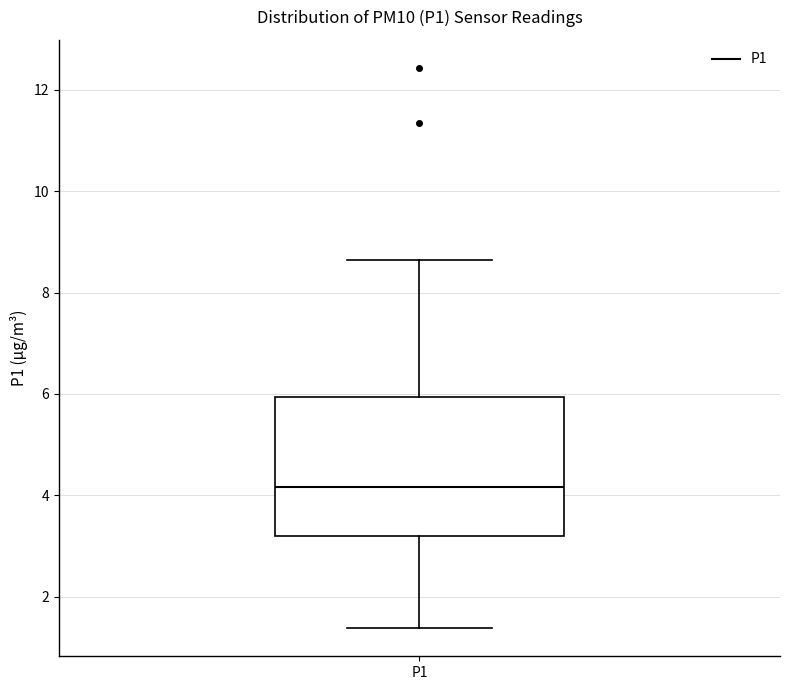

Transcribe this box plot: give where the median line is, the range the box spans, and where the two whiskers end, as read against the y-axis. The values are not printed on the chart, so give them approximately, as read against the axis.

median 4.2, box 3.2 to 6.0, whiskers 1.4 to 8.6